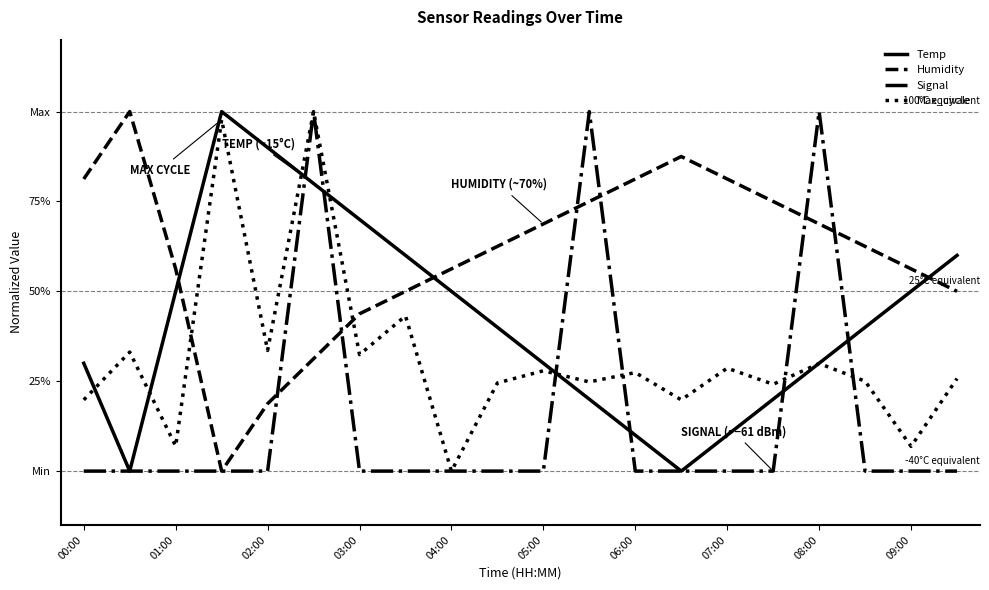

True or false: Temp has more than 2 points higher than both neighbors.

False